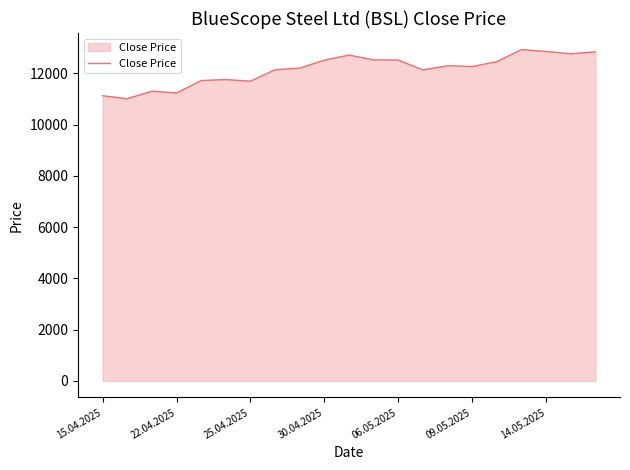

What is the greatest value displayed?

12931